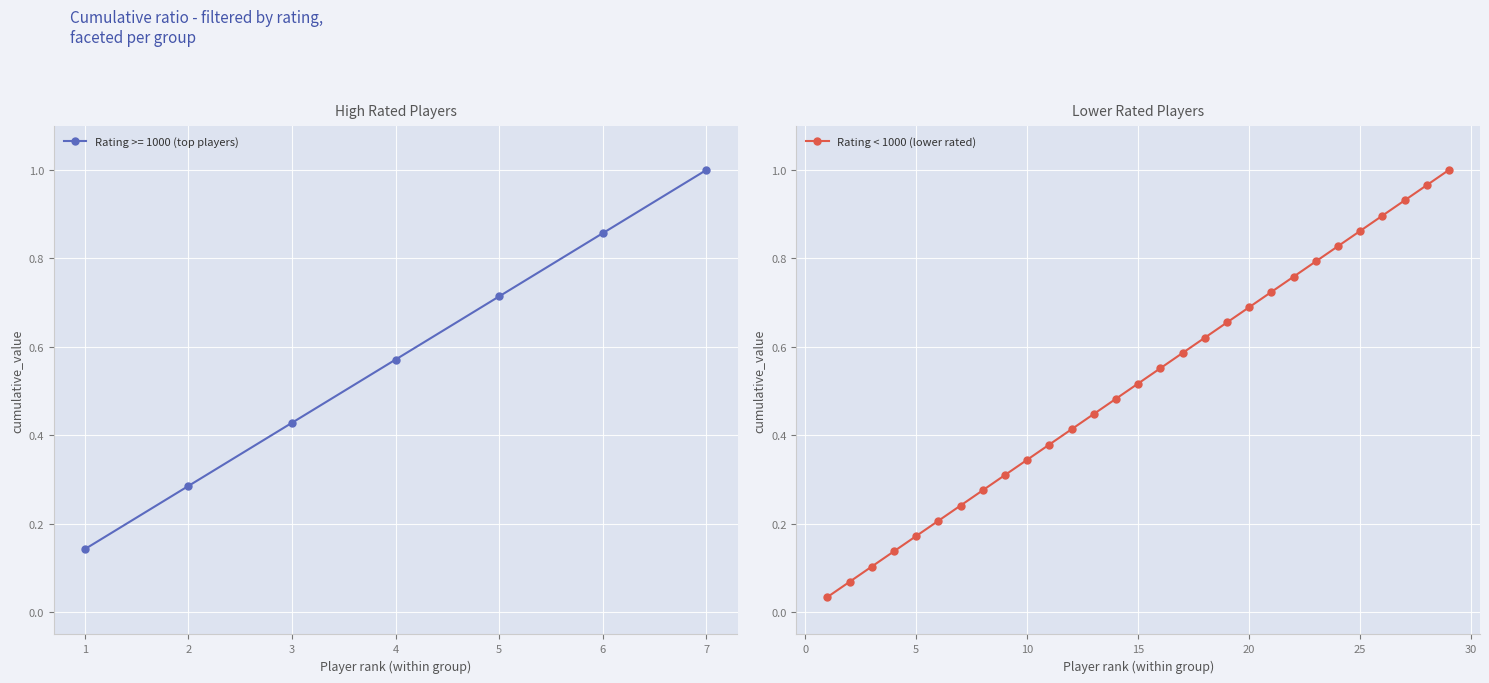

At which label does Rating >= 1000 (top players) reach its peak?

7